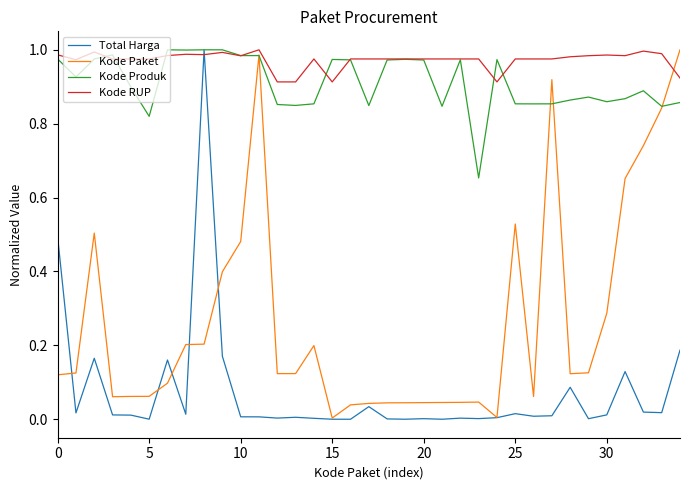

Which series has the largest total across all categories?

Kode RUP